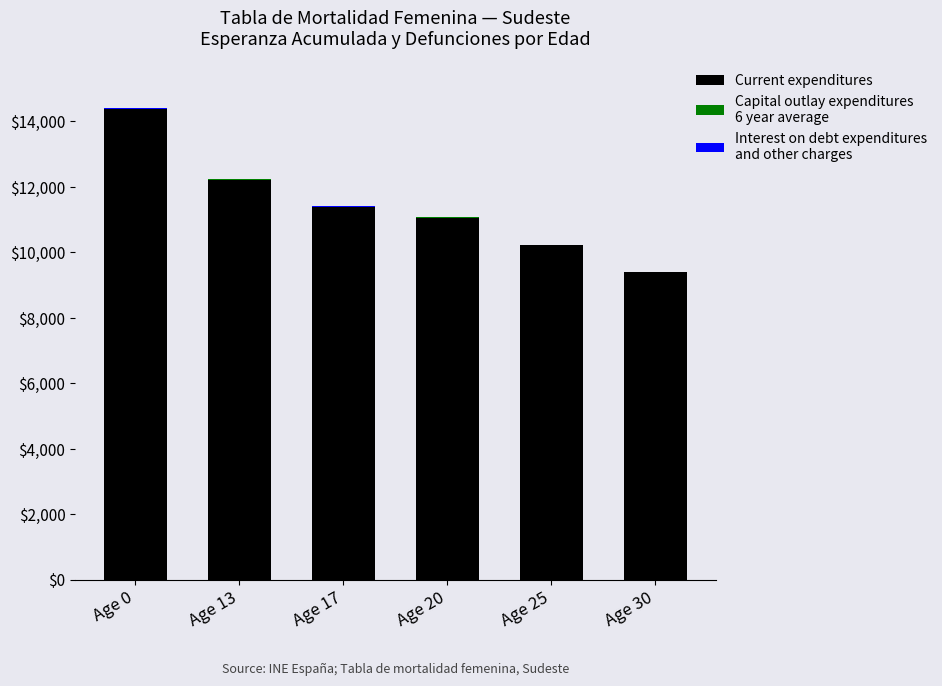

At which category is the sum across all series the highest?

Age 0